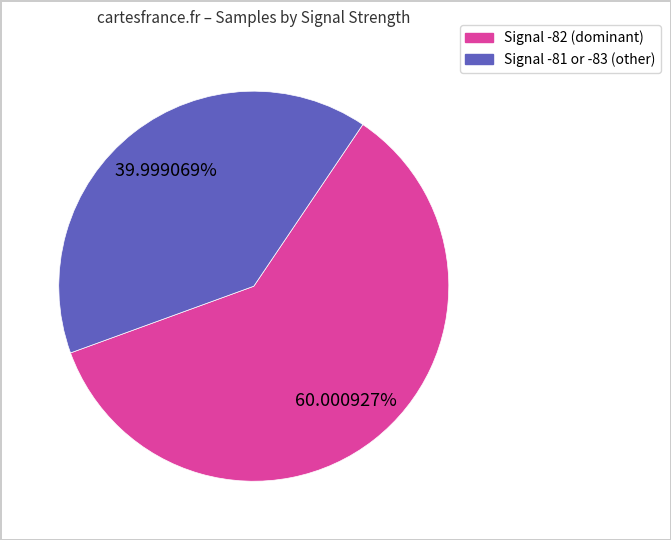

Is there any slice that represents more than half of the pie?

Yes